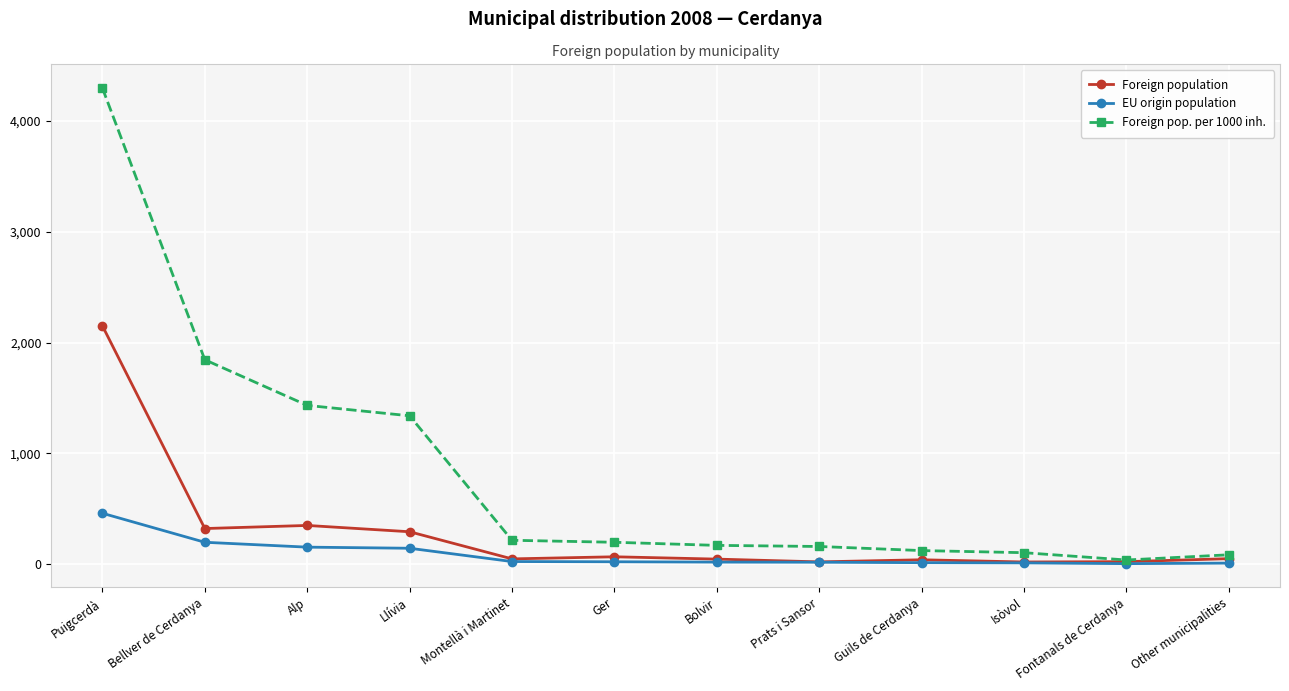

What is the sum of all Foreign population values?

3420